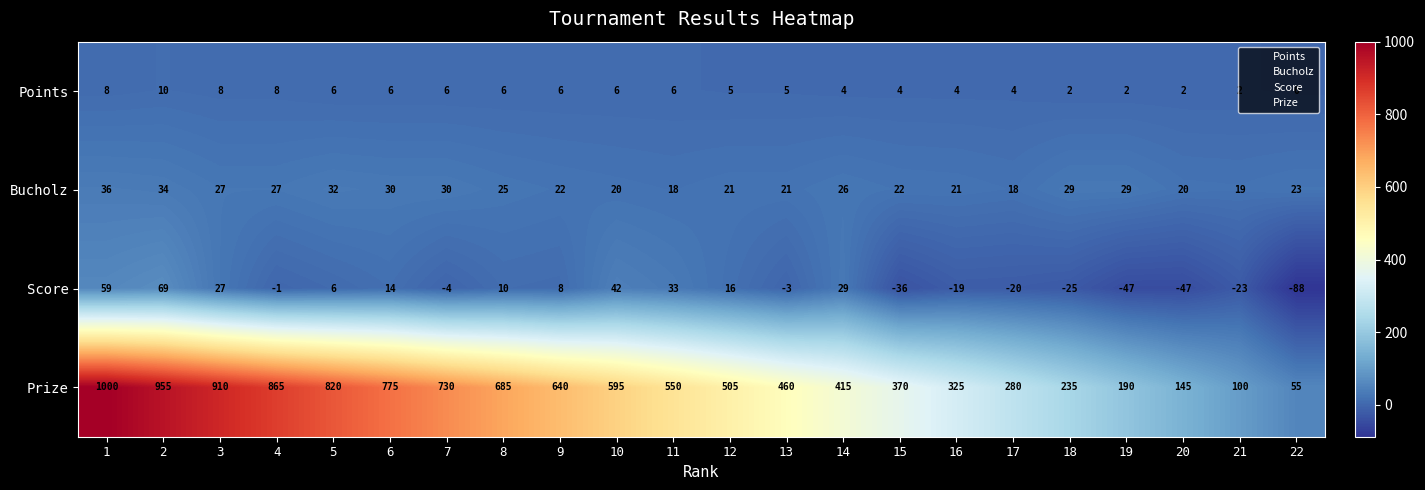

At how many categories does at least one series exceed 616?

9